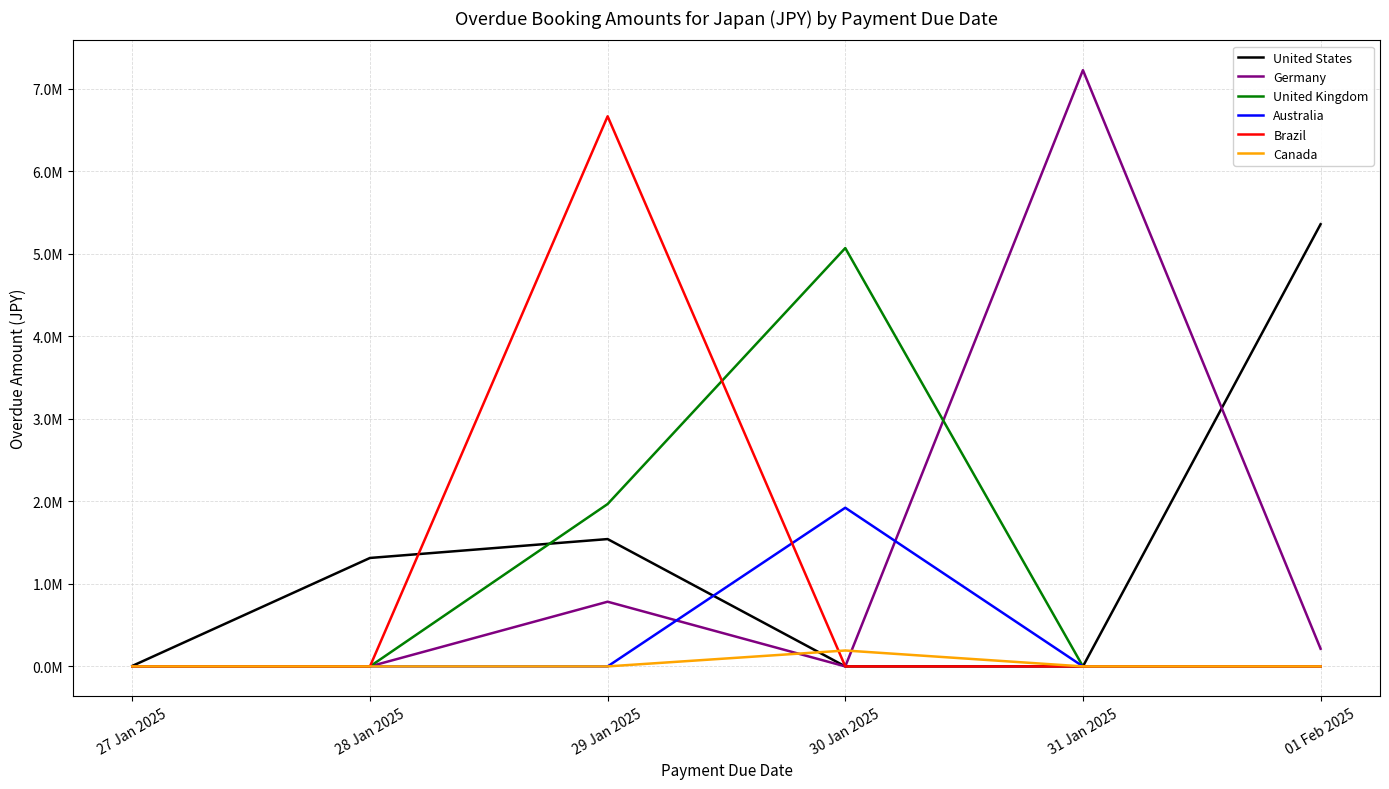

What is the difference between the second highest and second lowest values in the United Kingdom series?

1968000